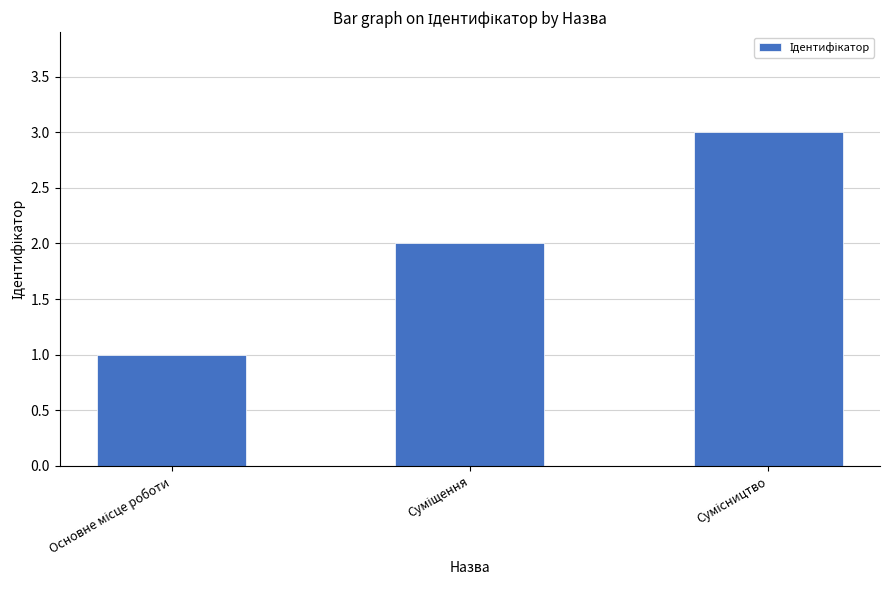

Reading right to left, list all the values displayed in this chart.

3	2	1